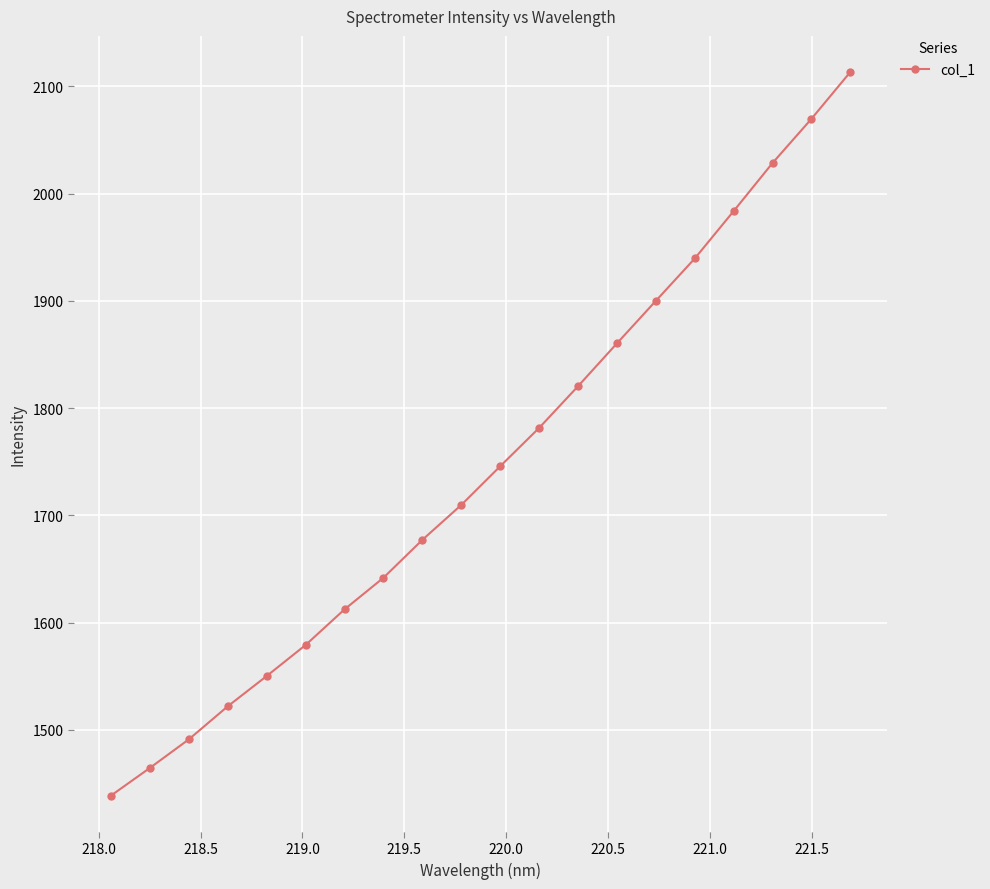

What is the sum of all values?

34928.7